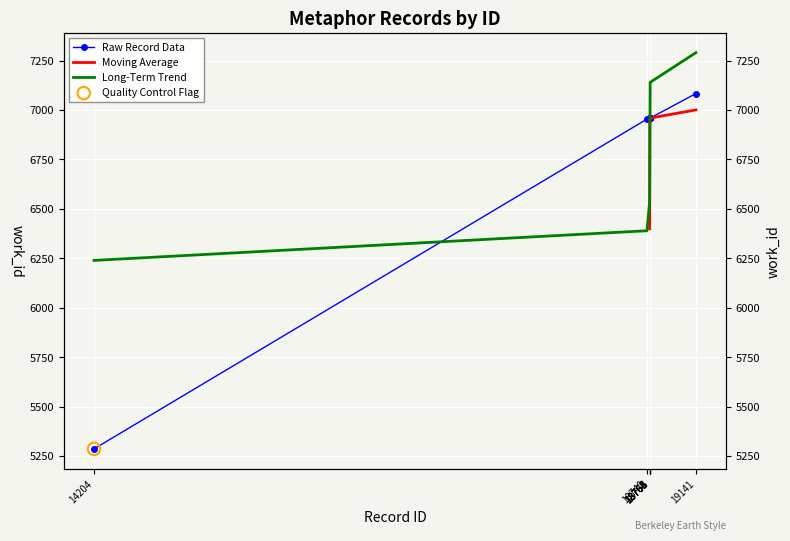

What is the ratio of the value at 18740 to the value at 18762?

1.0